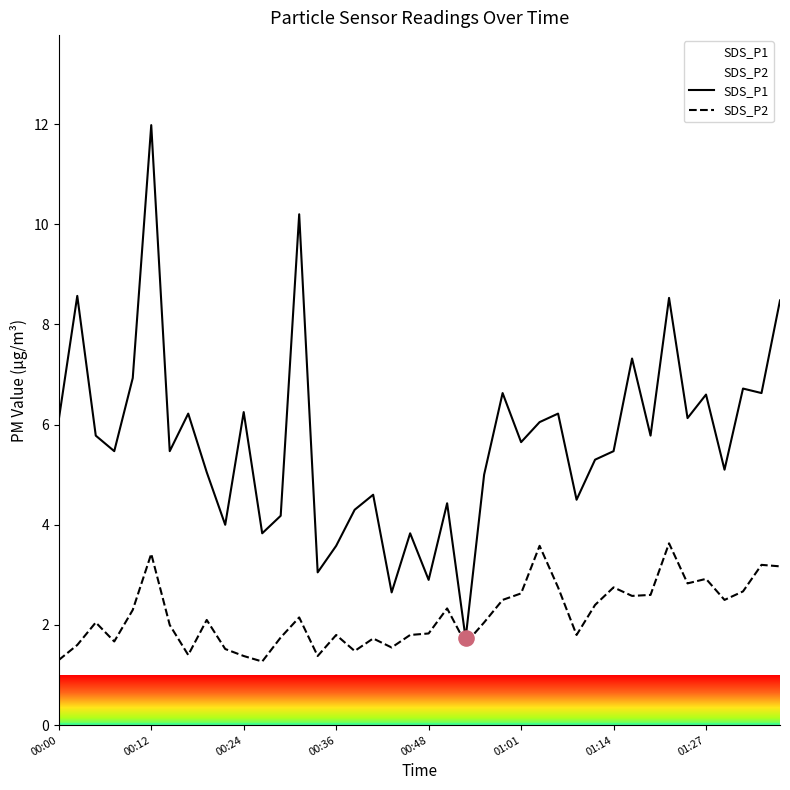

At how many categories does at least one series exceed 9?

2